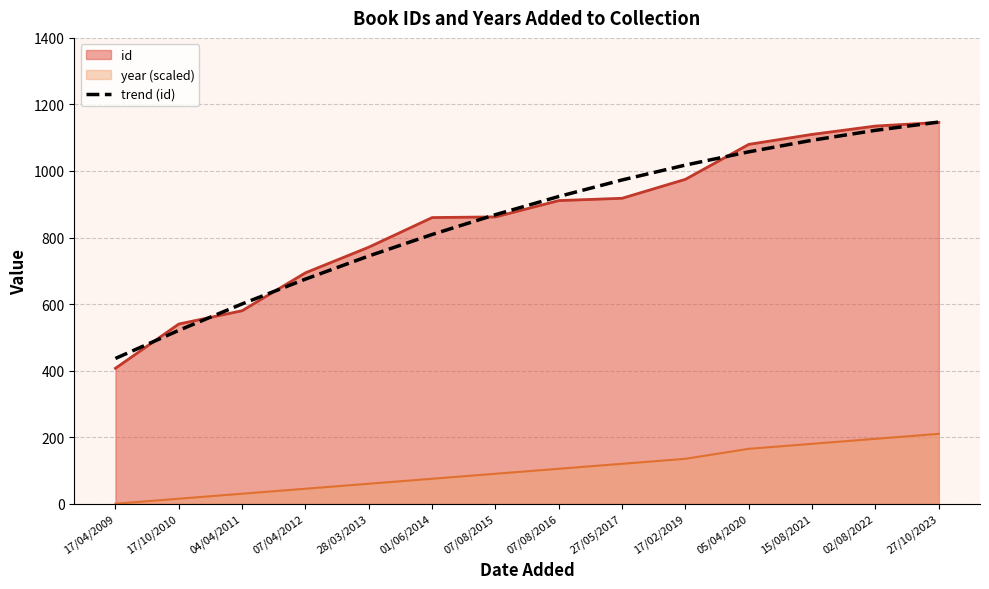

True or false: the data has more than 0 interior local peaks.

False